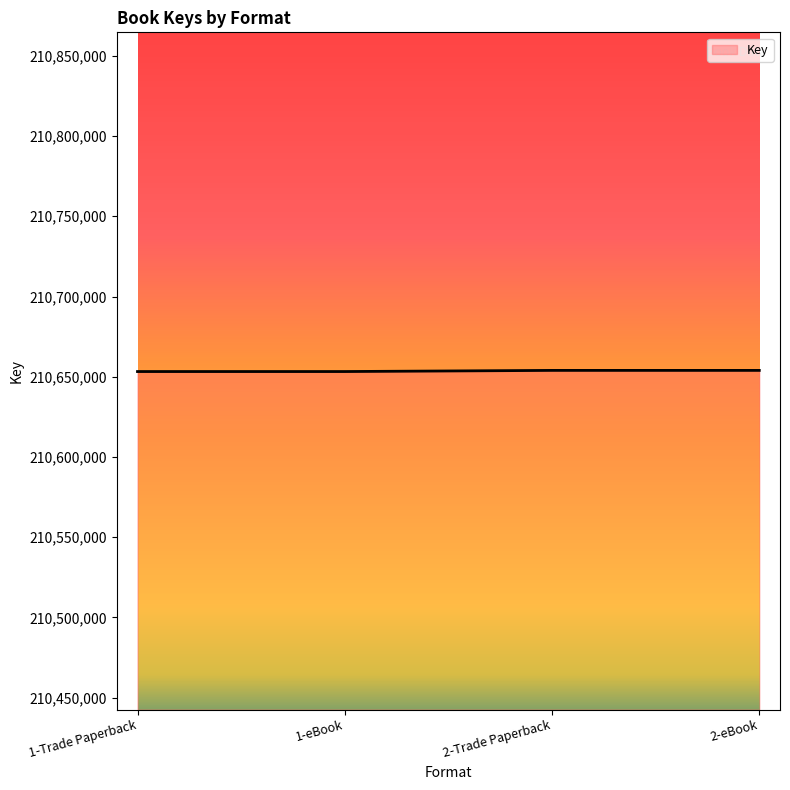

What is the ratio of the value at 1-eBook to the value at 1-Trade Paperback?

1.0